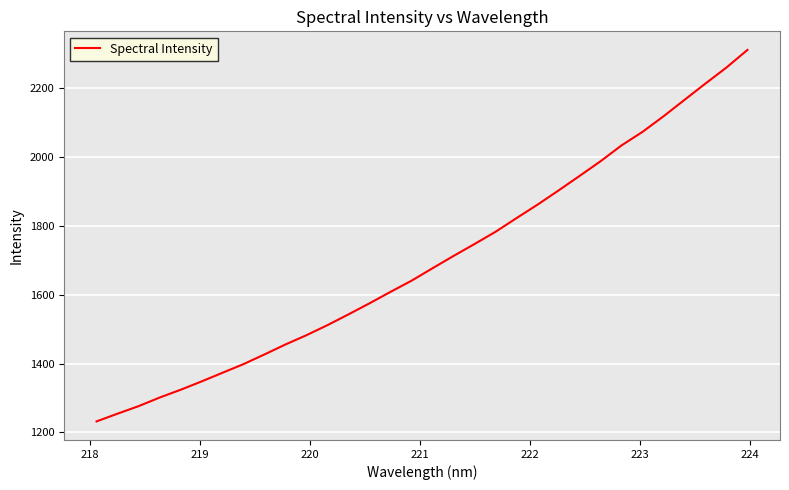

What is the difference between the maximum and minimum values?

1079.5